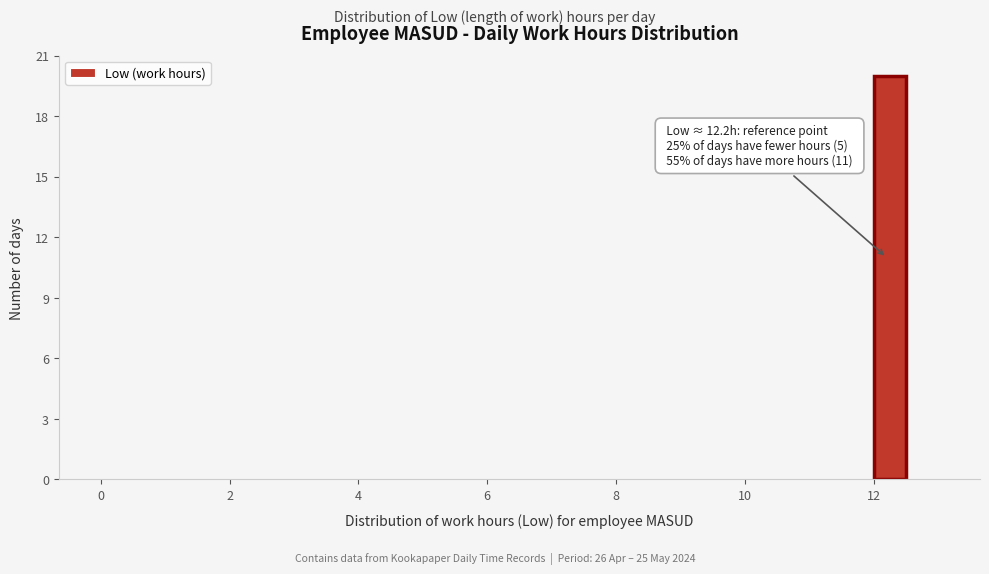

Read against the x-axis, roughly where is the centre of the tallest bar?

12.2